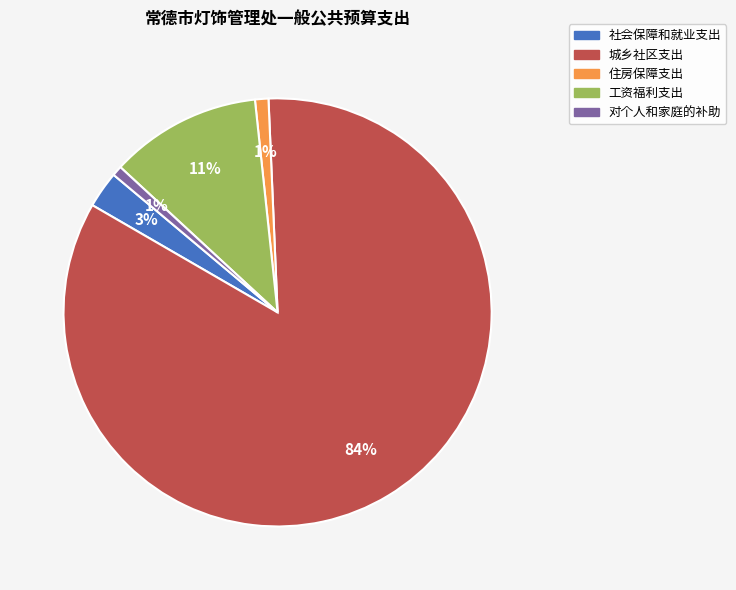

Do 城乡社区支出 and 工资福利支出 together represent more than half of the pie?

Yes